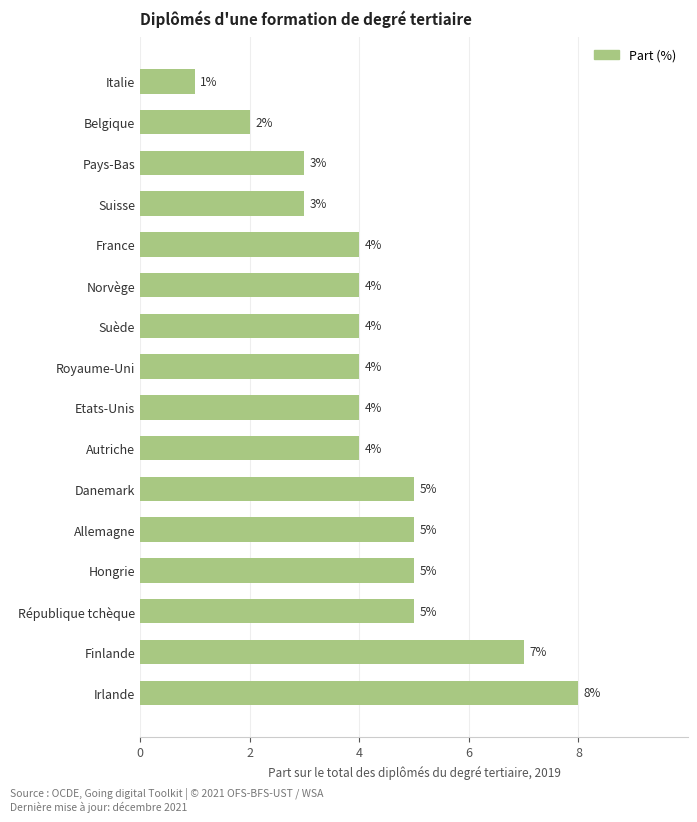

How many values are between 4 and 5?

10